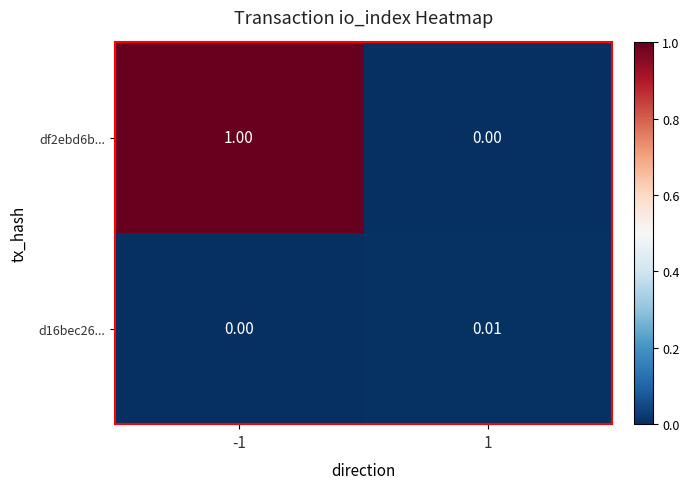

Which has a higher value, -1 or 1?

-1